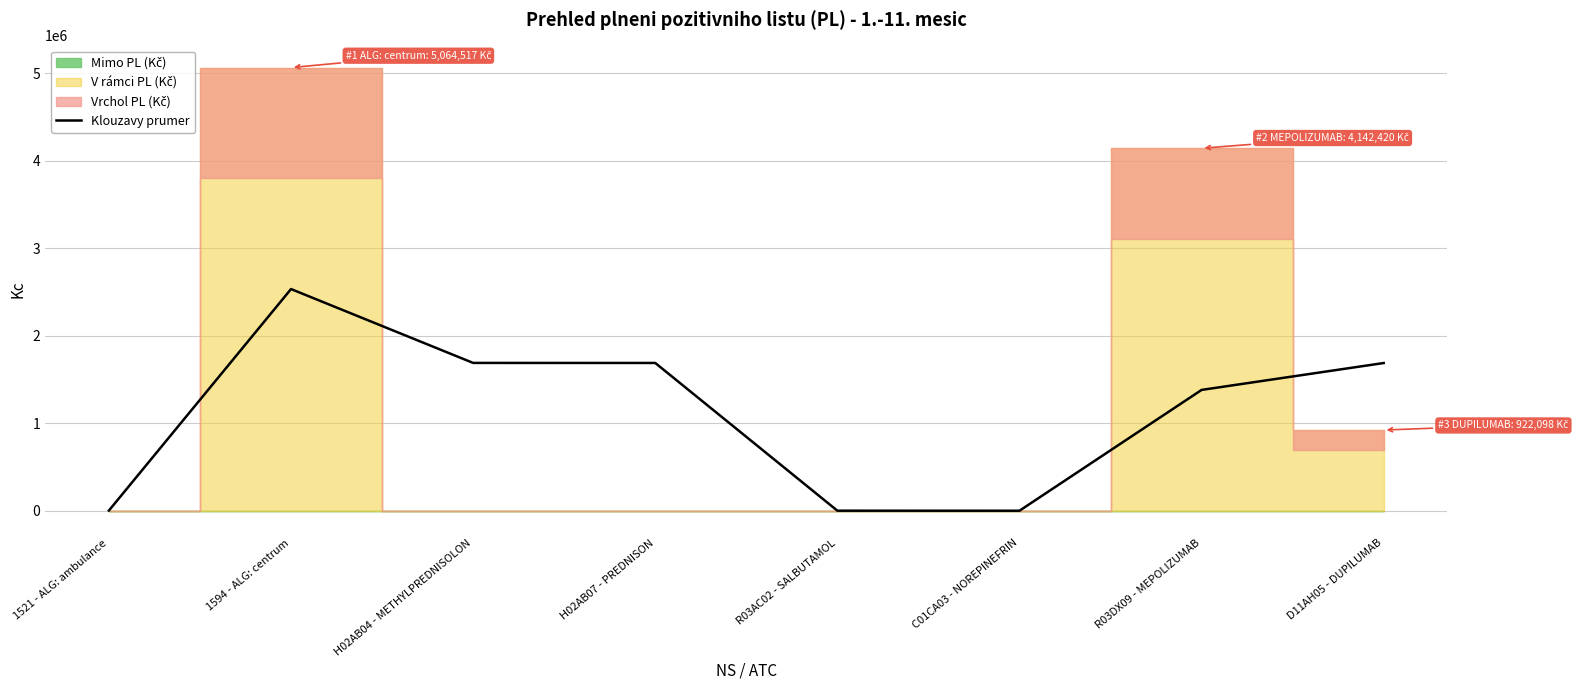

What is the change in value from 1521 - ALG: ambulance to H02AB04 - METHYLPREDNISOLON?

+1687049.9